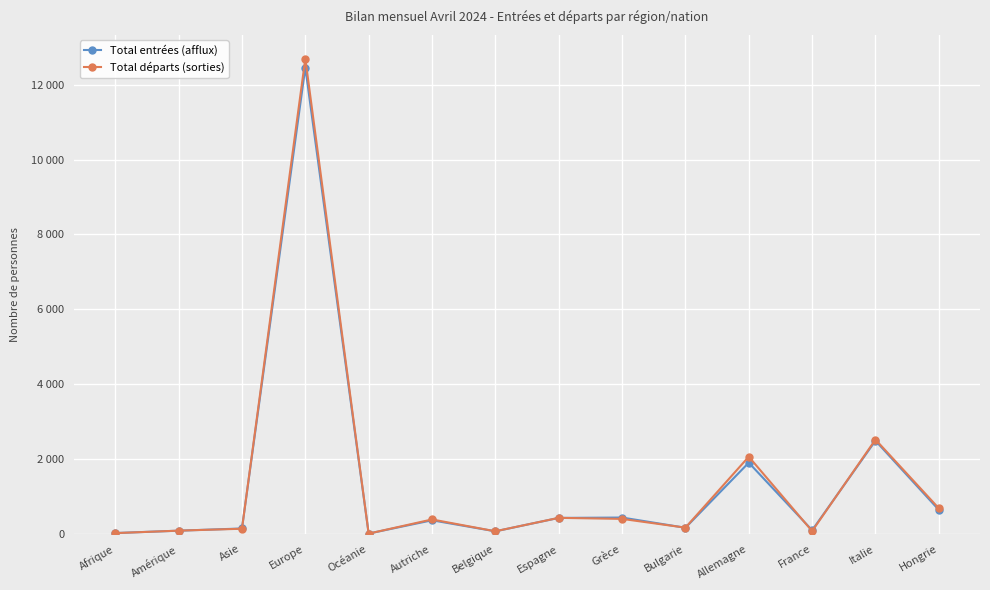

What is the difference between the second highest and second lowest values in the Total départs (sorties) series?

2498